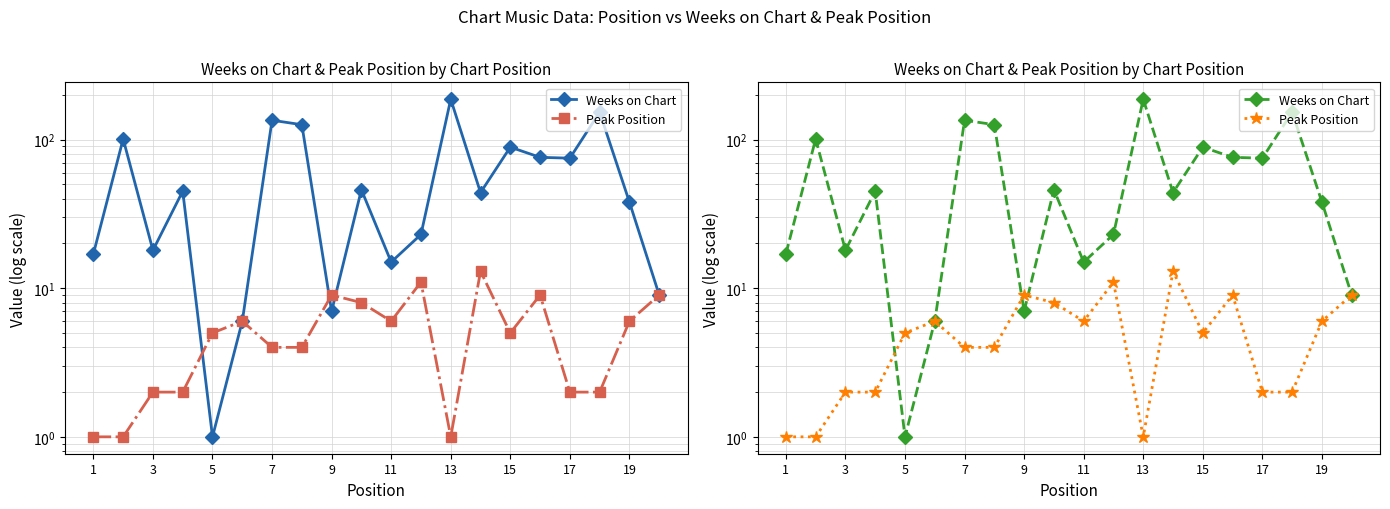

Rank the series by their maximum value, from lowest to highest.

Peak Position, Weeks on Chart